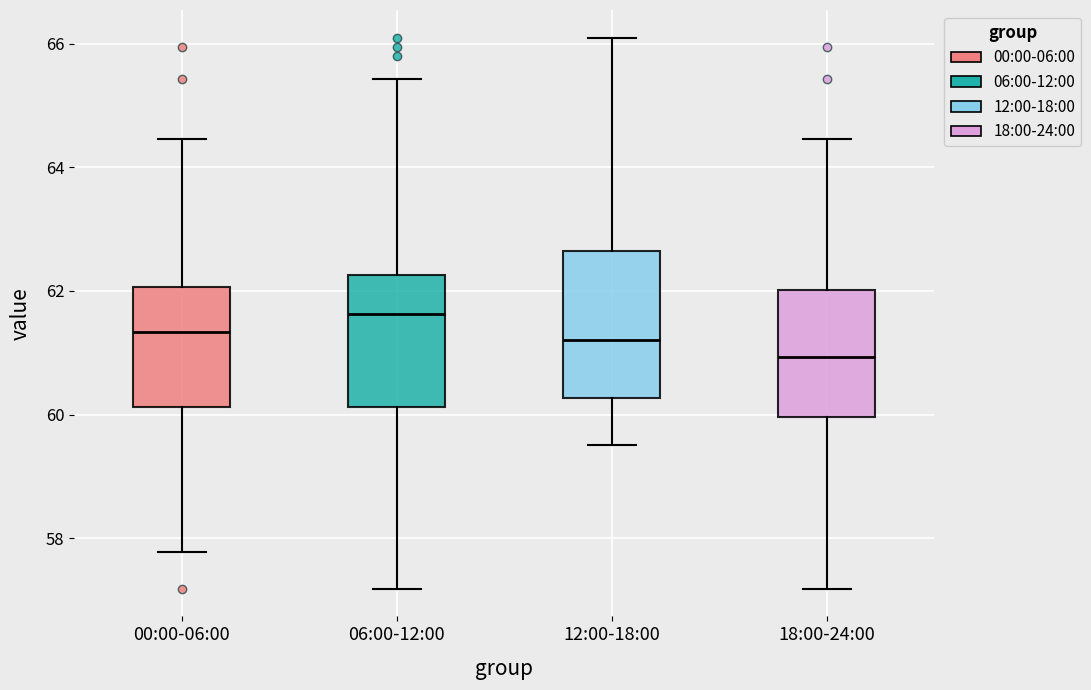

Which box is the tallest, from its lower edge to its upper edge?

12:00-18:00